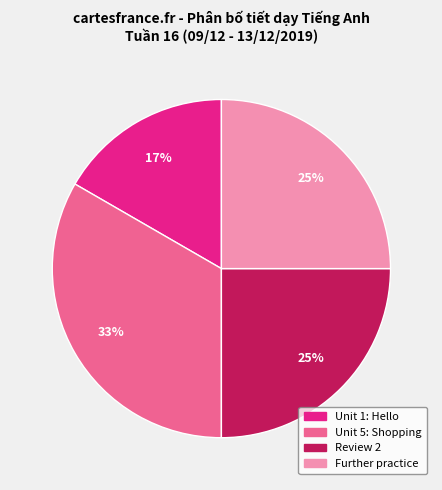

To the nearest percent, what is the average slice percentage?

25%